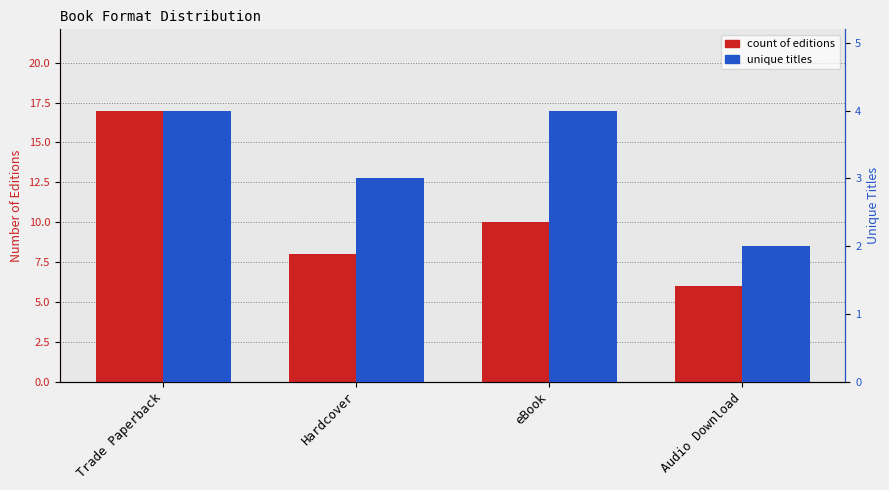

Which series has the largest total across all categories?

count of editions